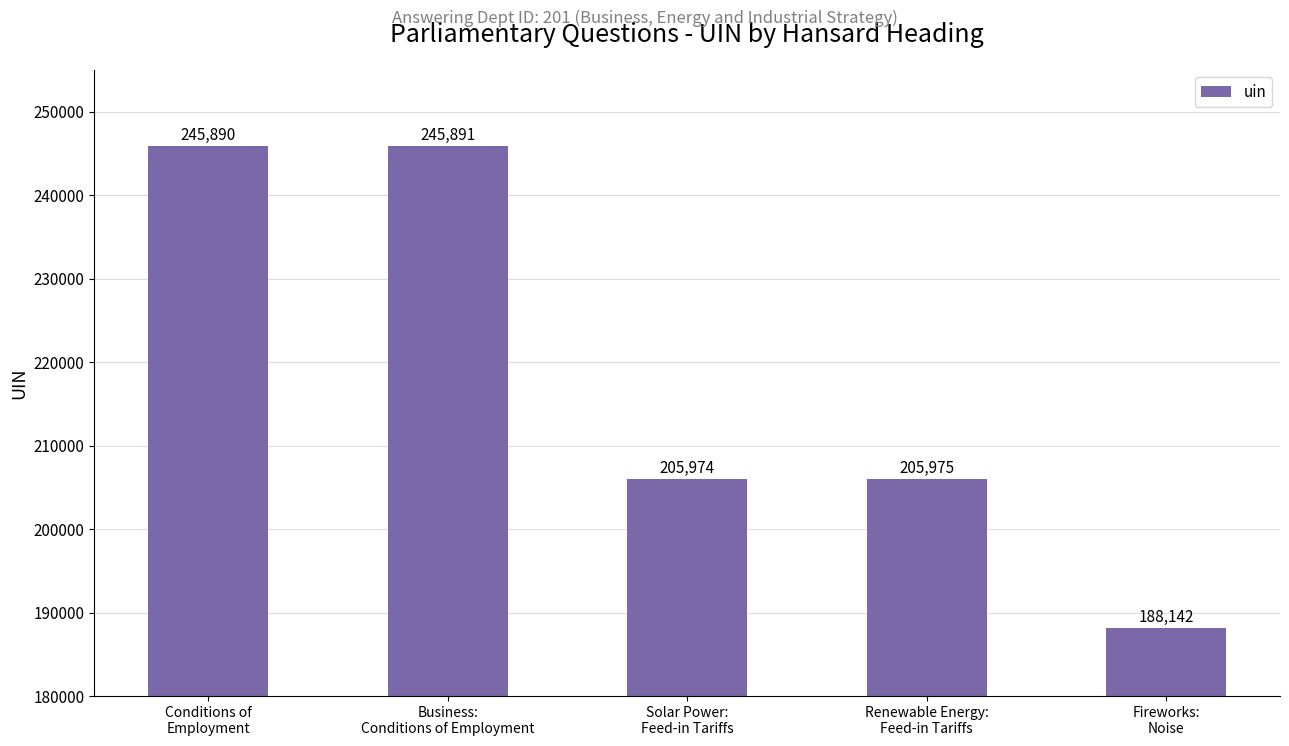

What is the difference between the maximum and second lowest values?

39917